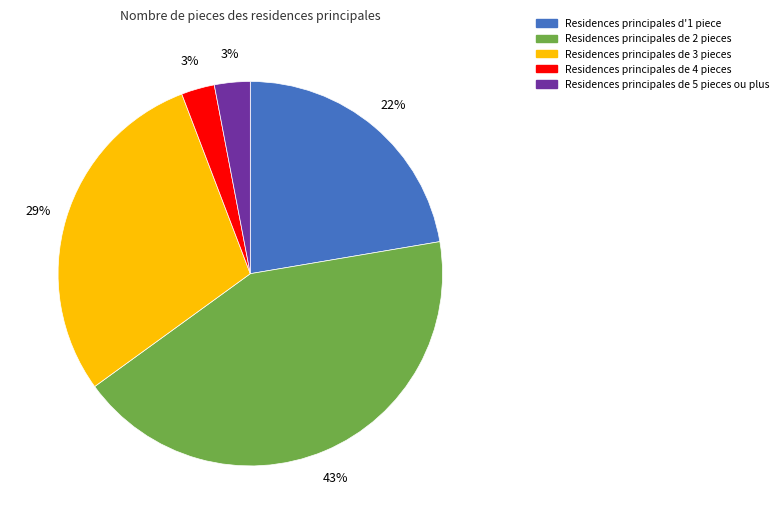

To the nearest percent, what is the average slice percentage?

20%